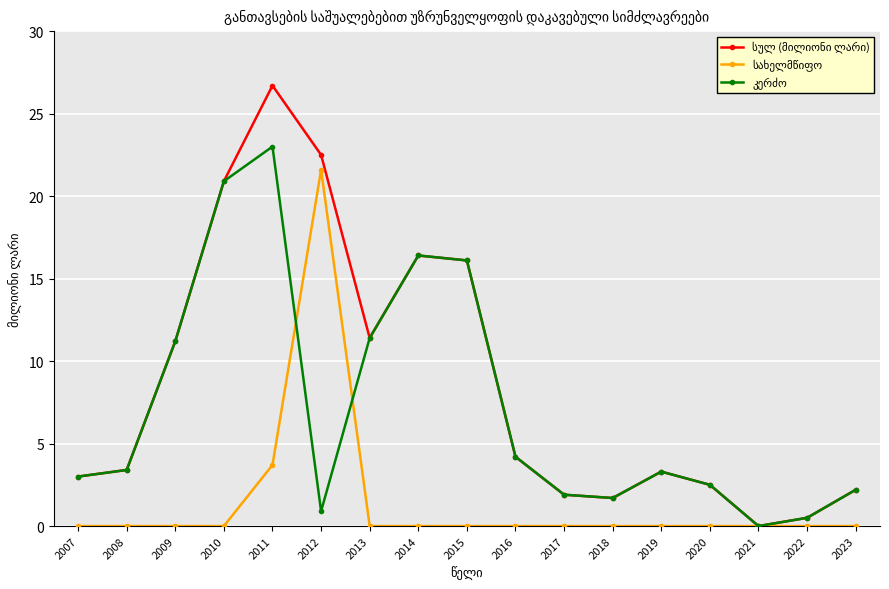

Which label corresponds to the largest value in the chart?

2011